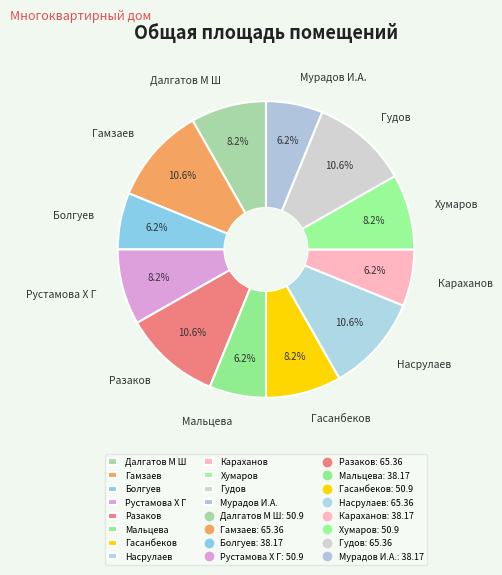

Is the sum of Рустамова Х Г and Болгуев greater than half?

No